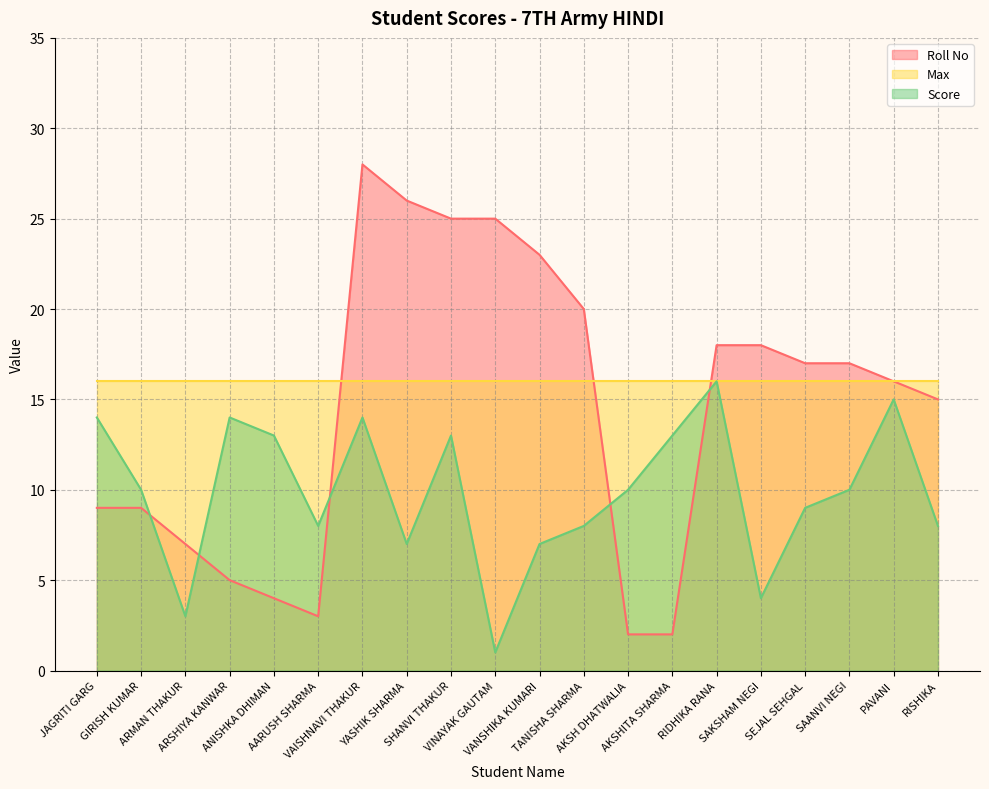

The Score series shows 13 at AKSHITA SHARMA. True or false?

True